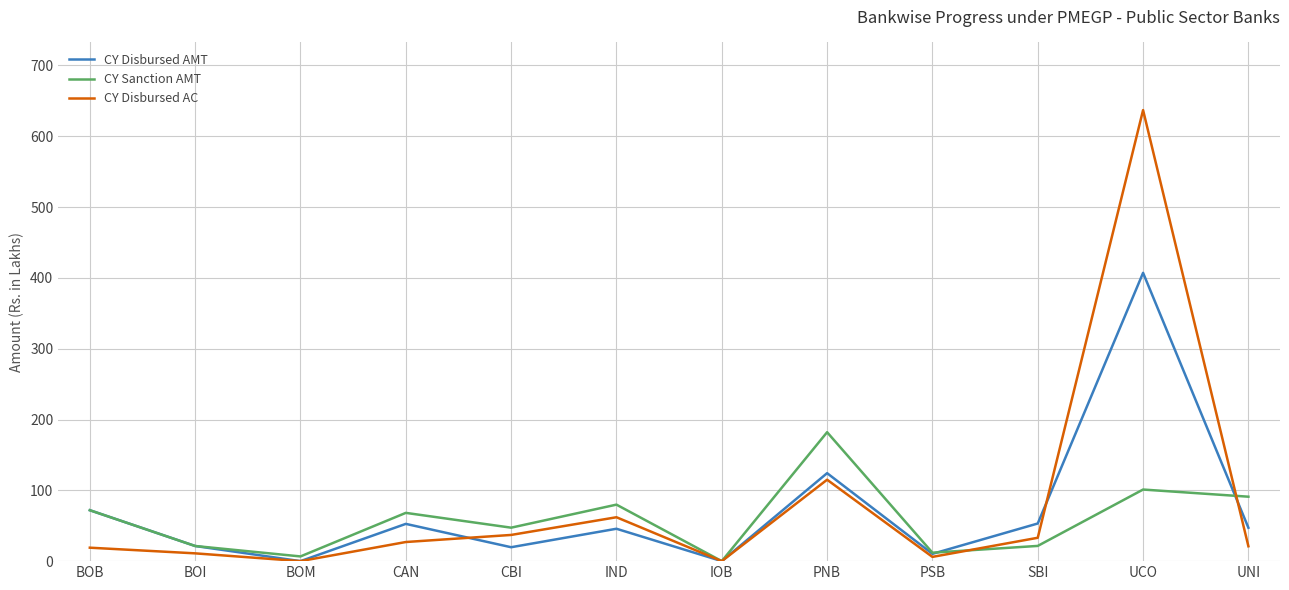

The CY Disbursed AMT series shows 82.6 at CAN. True or false?

False